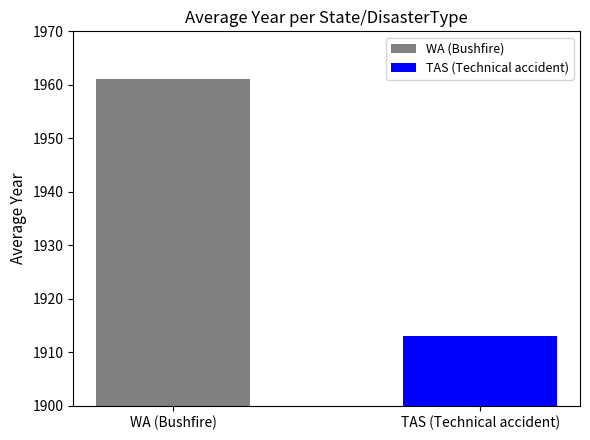

Which series has the widest spread of values?

WA (Bushfire)